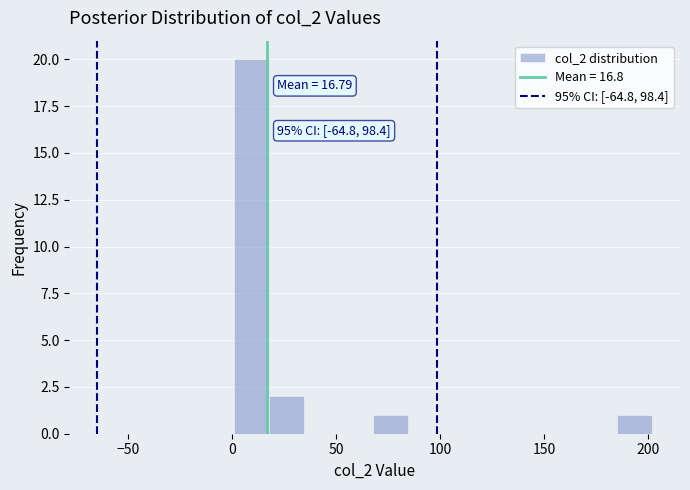

Around what value on the x-axis is the tallest bar? Give the approximate position of its centre, as read against the axis.

10